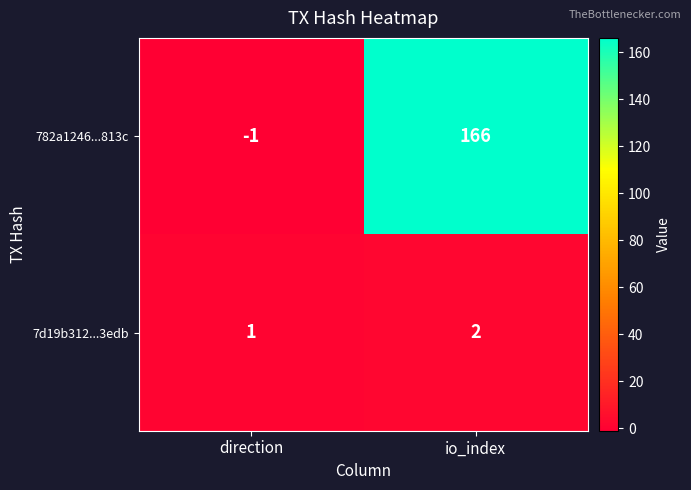

Which series has the widest spread of values?

782a1246...813c